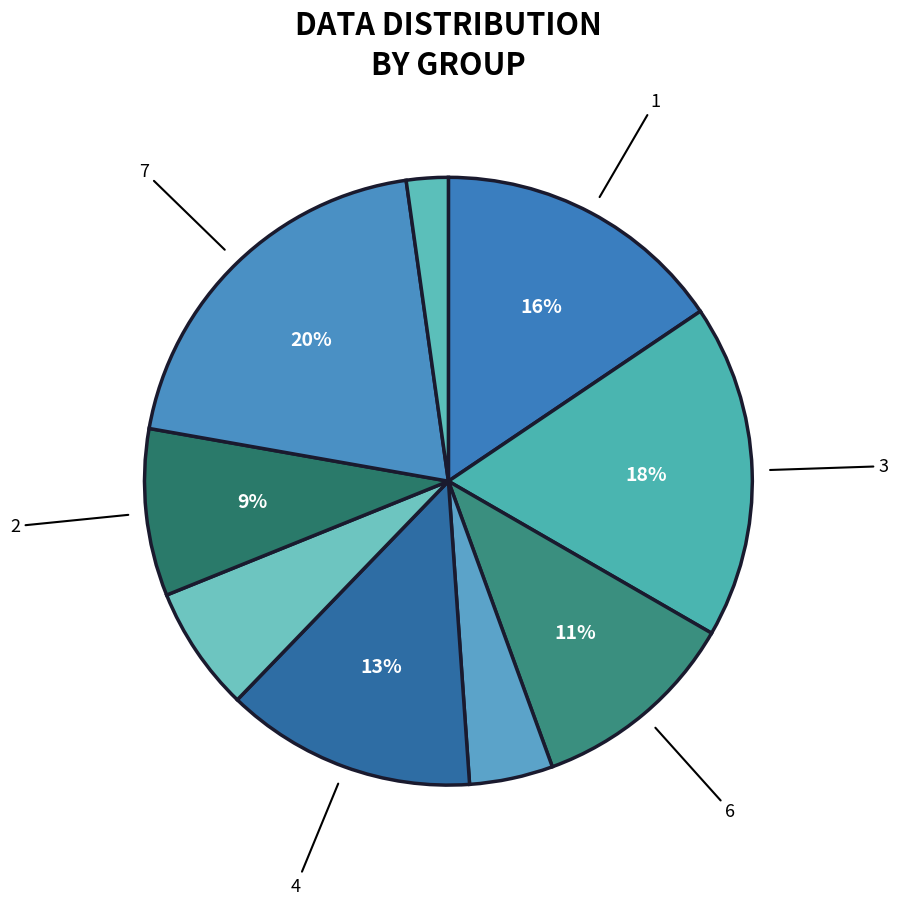

Which slice is the largest?

7